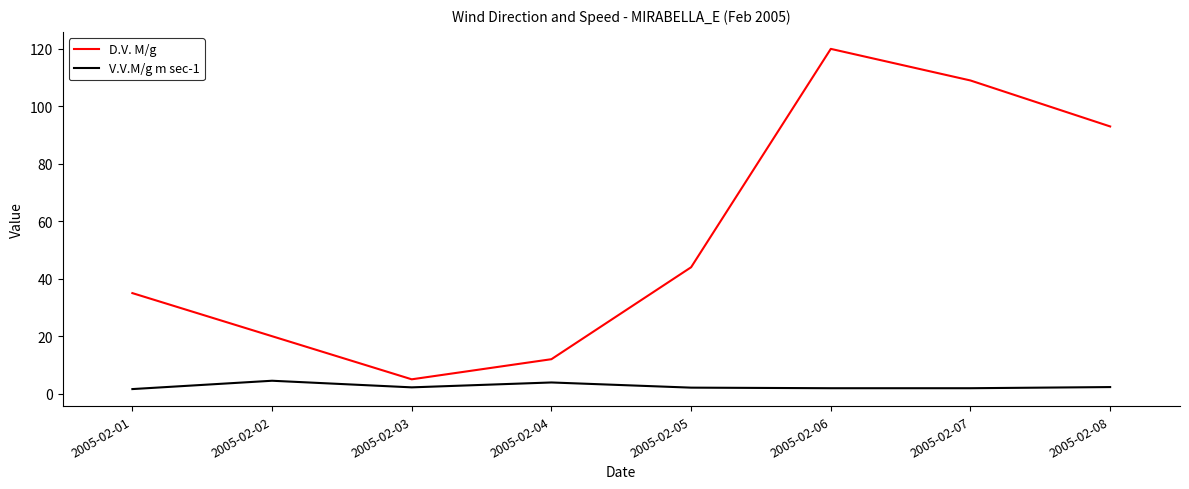

True or false: D.V. M/g has a value of 5.0 at 2005-02-03.

True